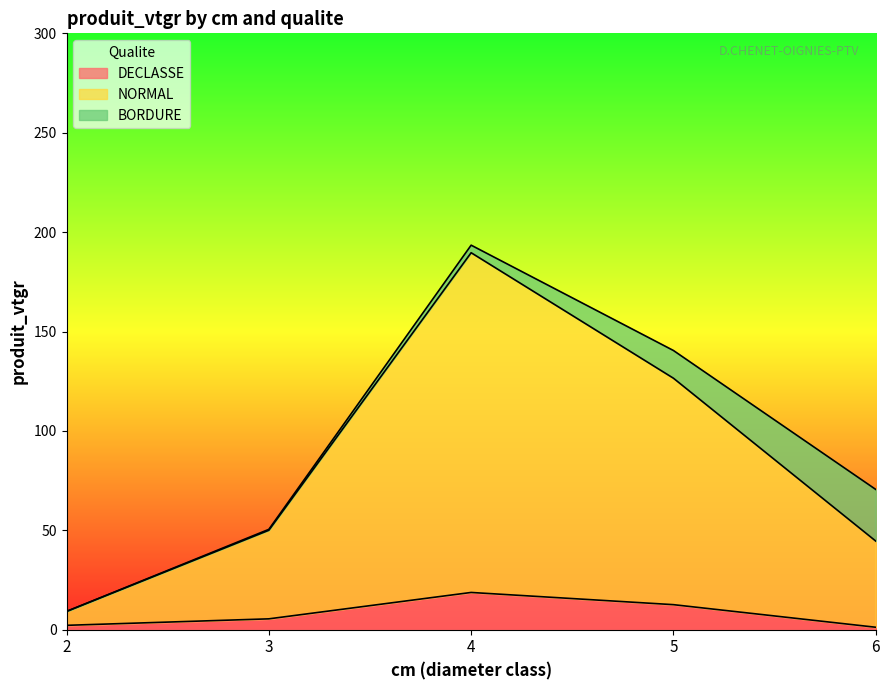

At which label does DECLASSE reach its minimum?

6